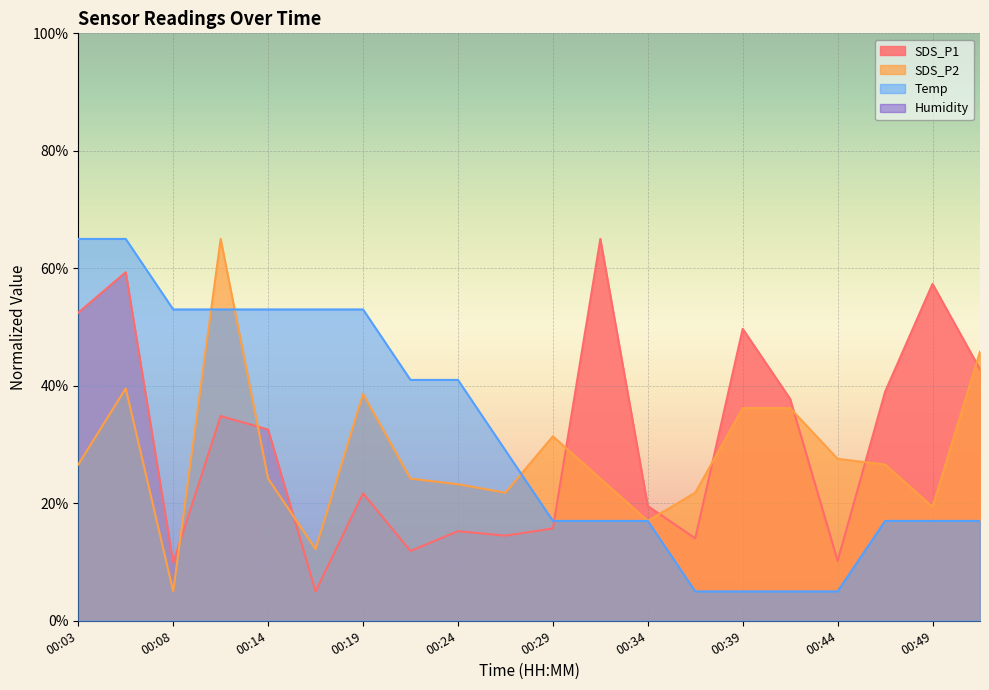

At how many categories does at least one series exceed 24?

18